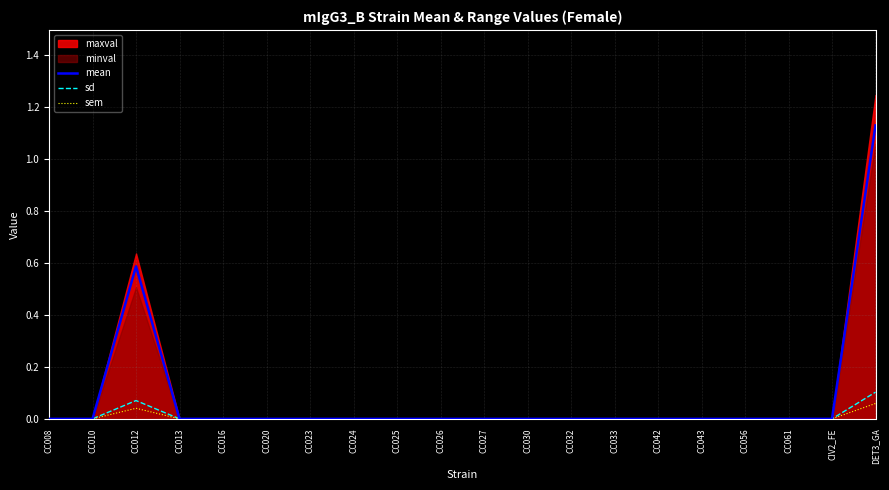

Count the mean values in the range 0 to 1.

19